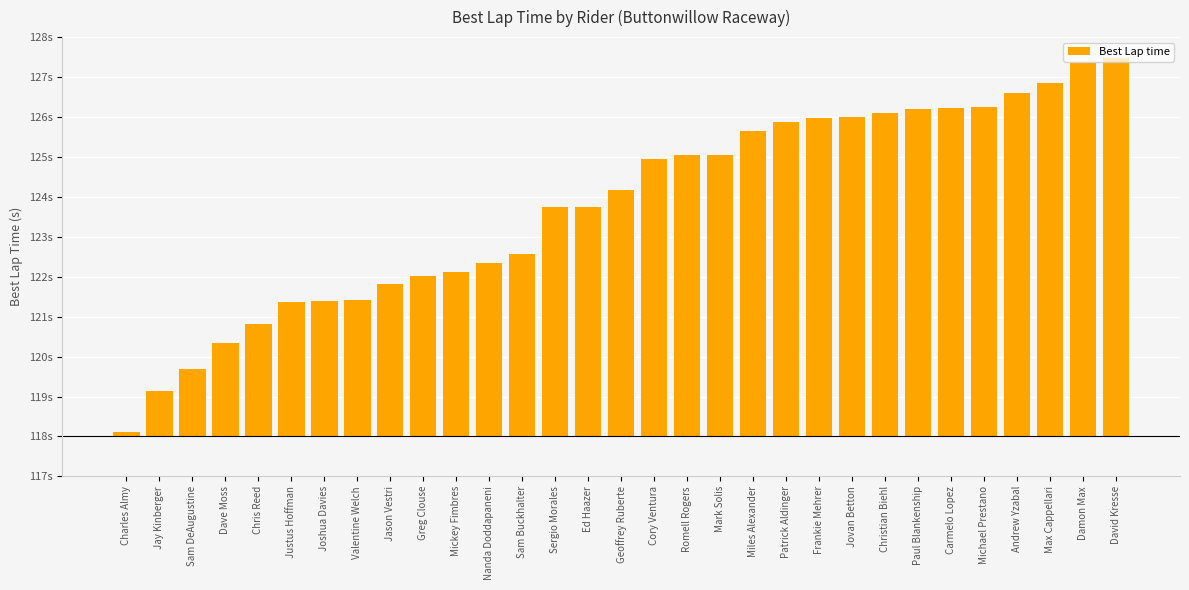

Does the chart contain any negative values?

No